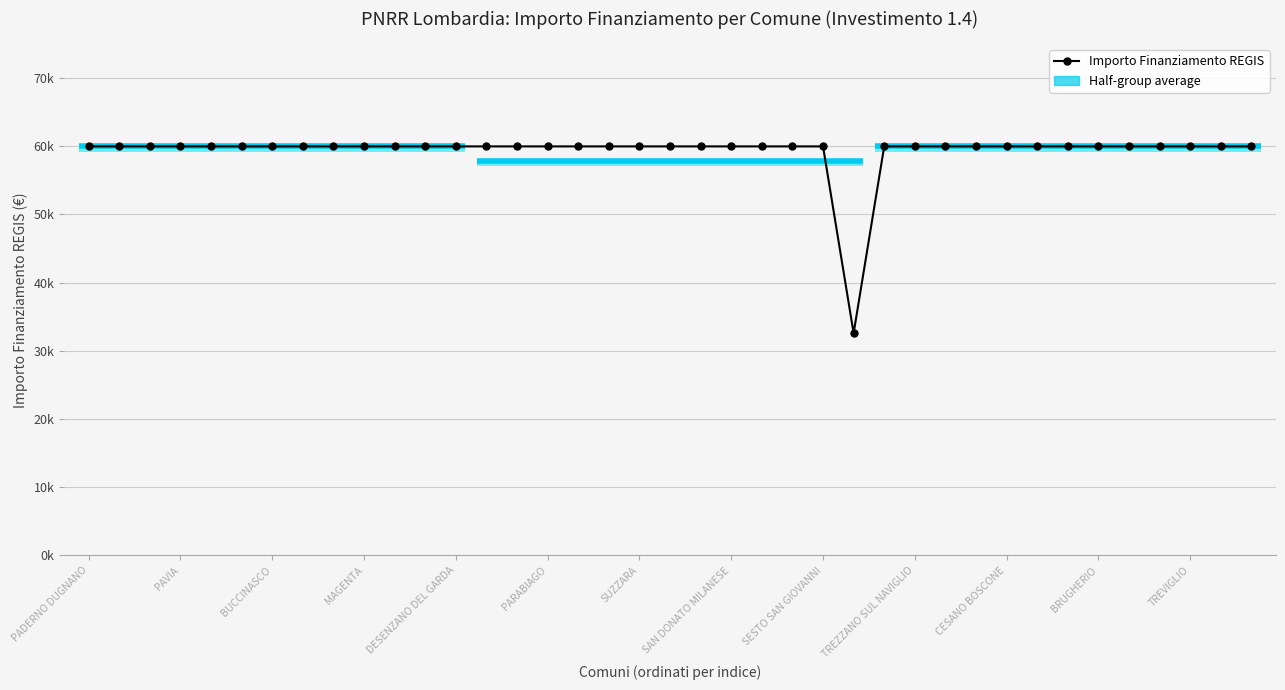

How many categories are shown in the chart?

39